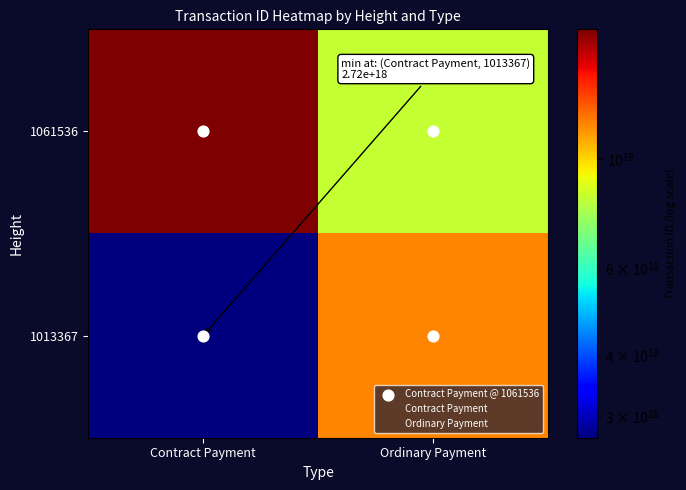

Which has a higher value, Contract Payment or Ordinary Payment?

Contract Payment